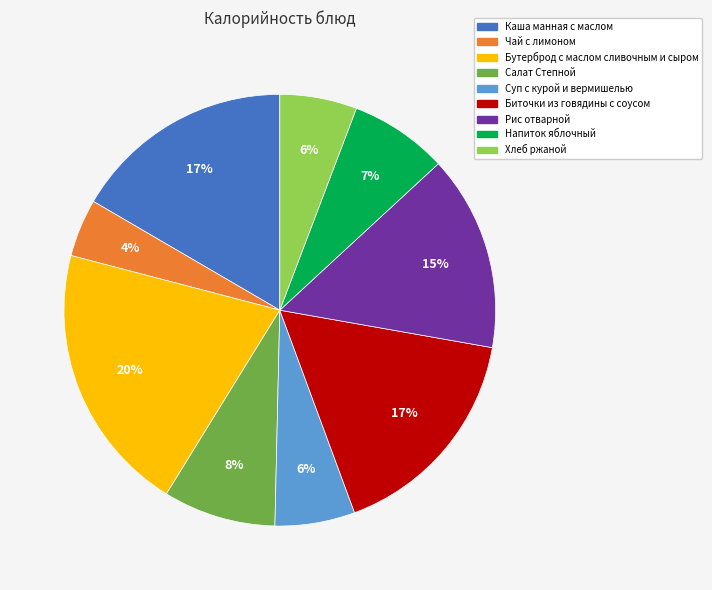

Is it true that Каша манная с маслом is 17% of the pie?

True